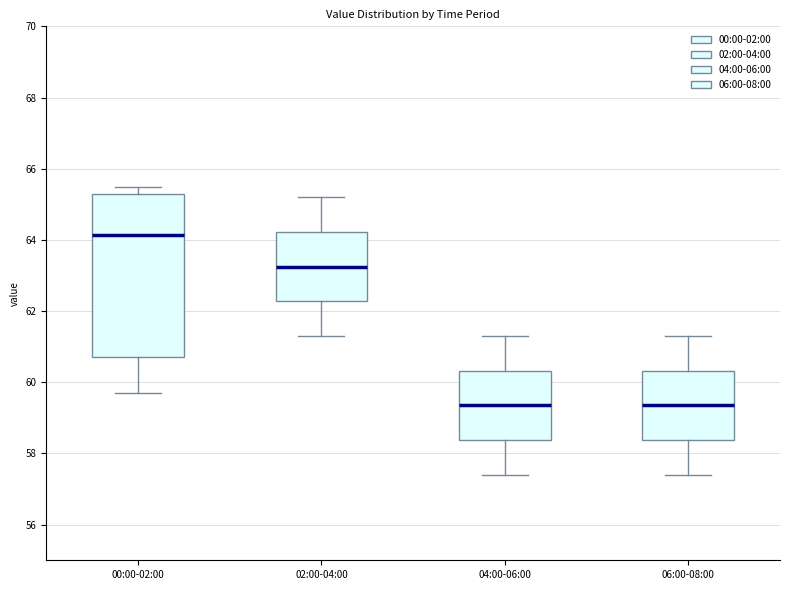

Where is the upper edge of the box for 04:00-06:00 on the y-axis? The values are not printed on the chart, so give them approximately, as read against the axis.

60.4